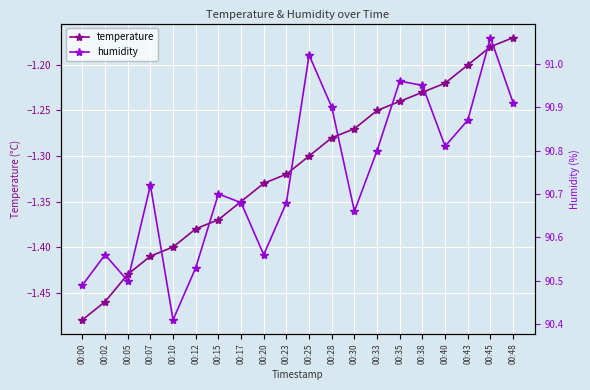

Read the humidity value at 00:45.

91.1